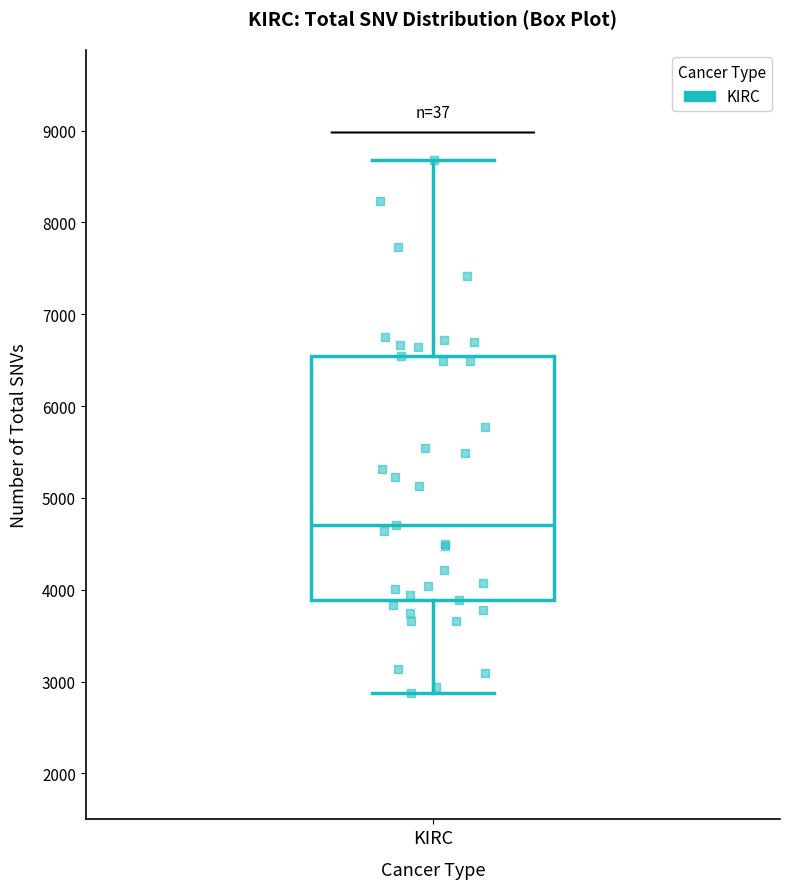

Transcribe this box plot: give where the median line is, the range the box spans, and where the two whiskers end, as read against the y-axis. The values are not printed on the chart, so give them approximately, as read against the axis.

median 4700, box 3900 to 6600, whiskers 2900 to 8700